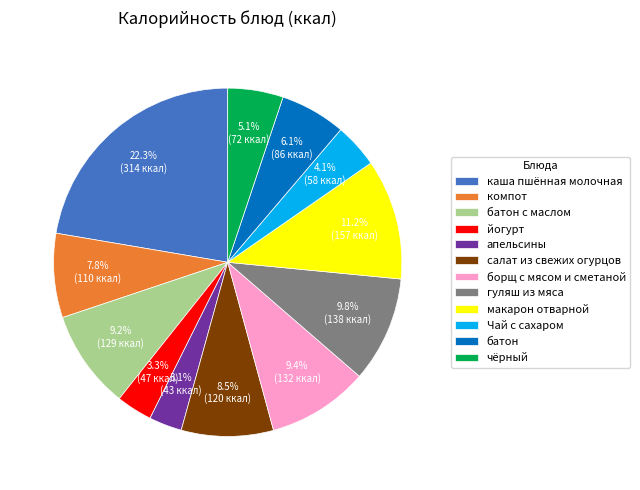

True or false: гуляш из мяса accounts for 16% of the total.

False